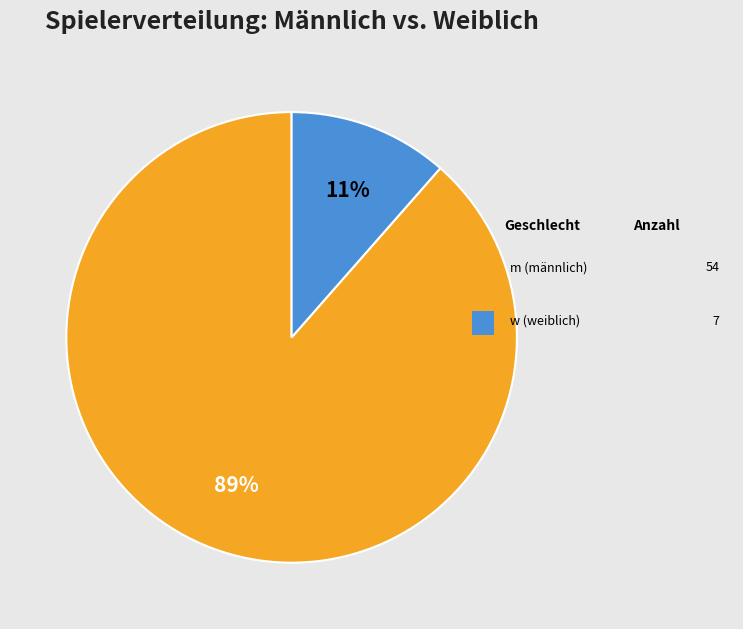

Is there a majority slice in this chart?

Yes